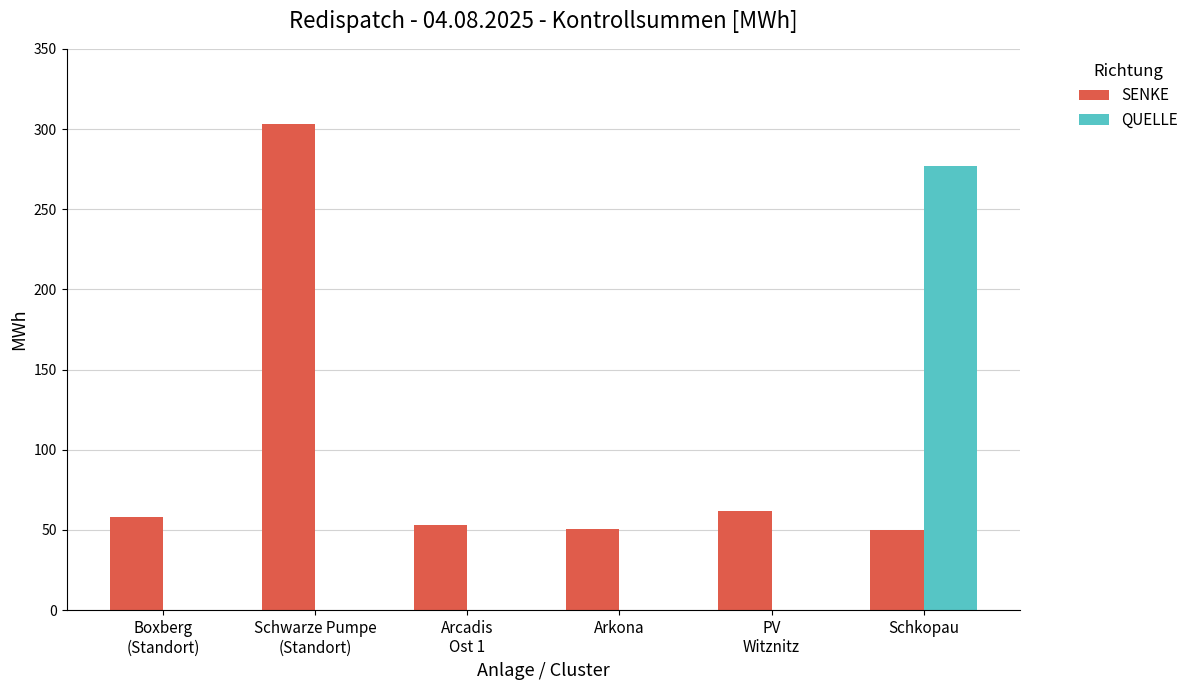

What is the average value of the SENKE series?

96.0